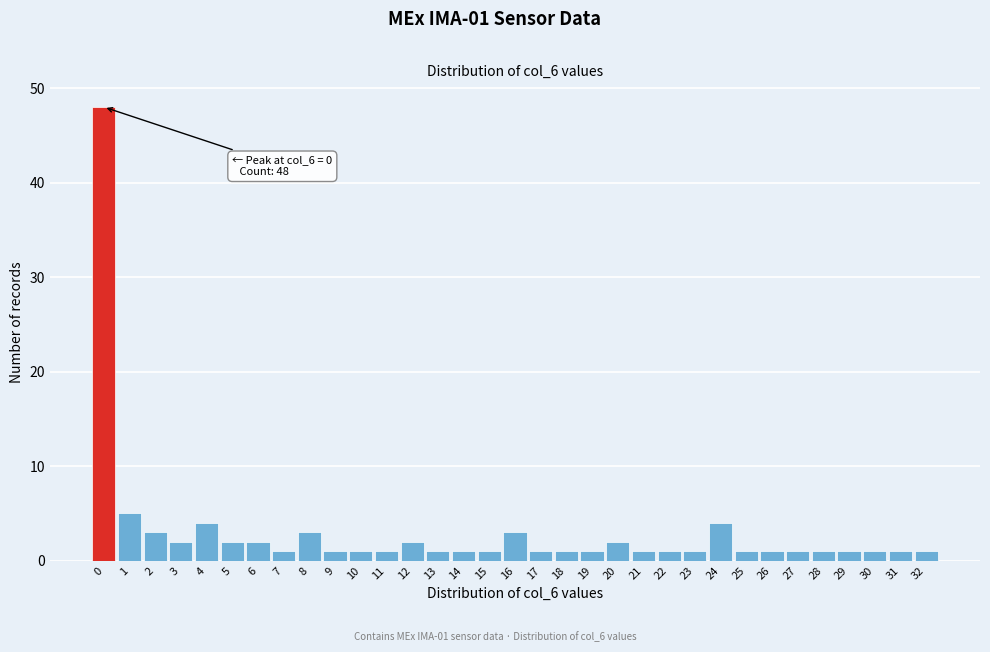

Which range on the x-axis has the tallest bar?

-0.5 to 0.5